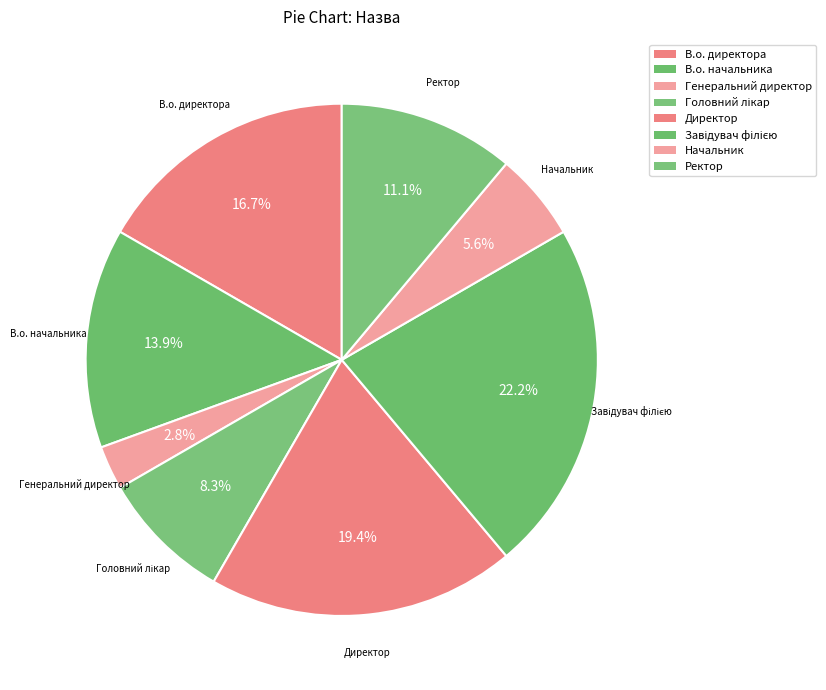

How much of the chart is everything except Директор?

80.6%